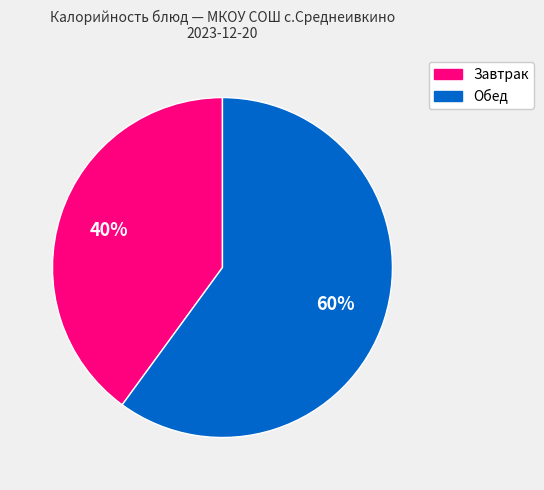

Does any single category account for the majority?

Yes